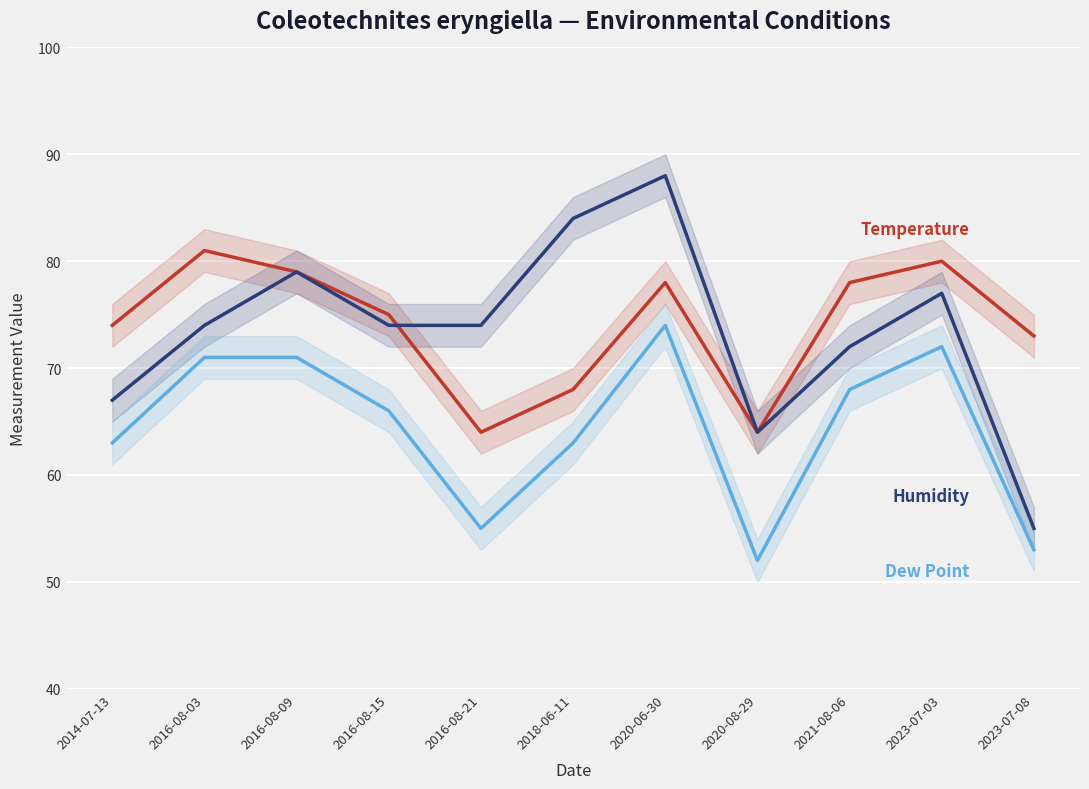

Where is the first local maximum for Temperature?

2016-08-03